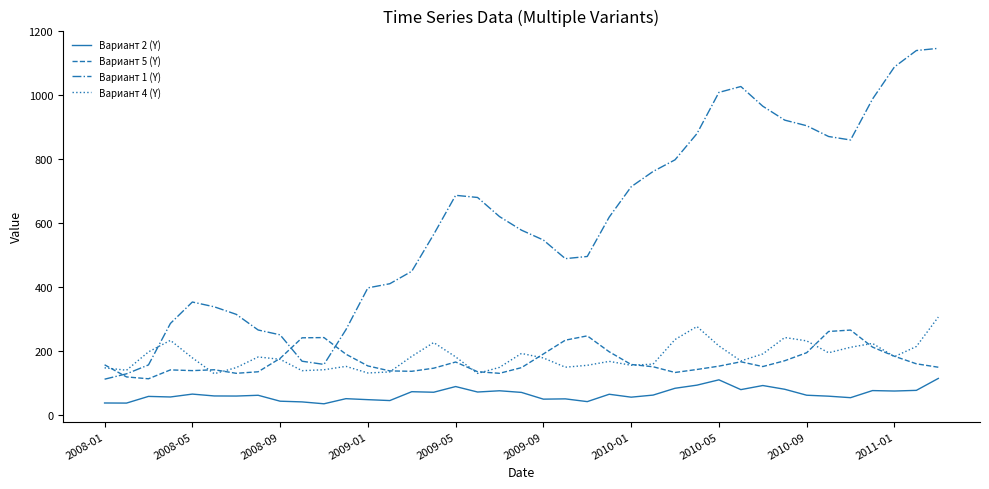

Which series has the largest total across all categories?

Вариант 1 (Y)